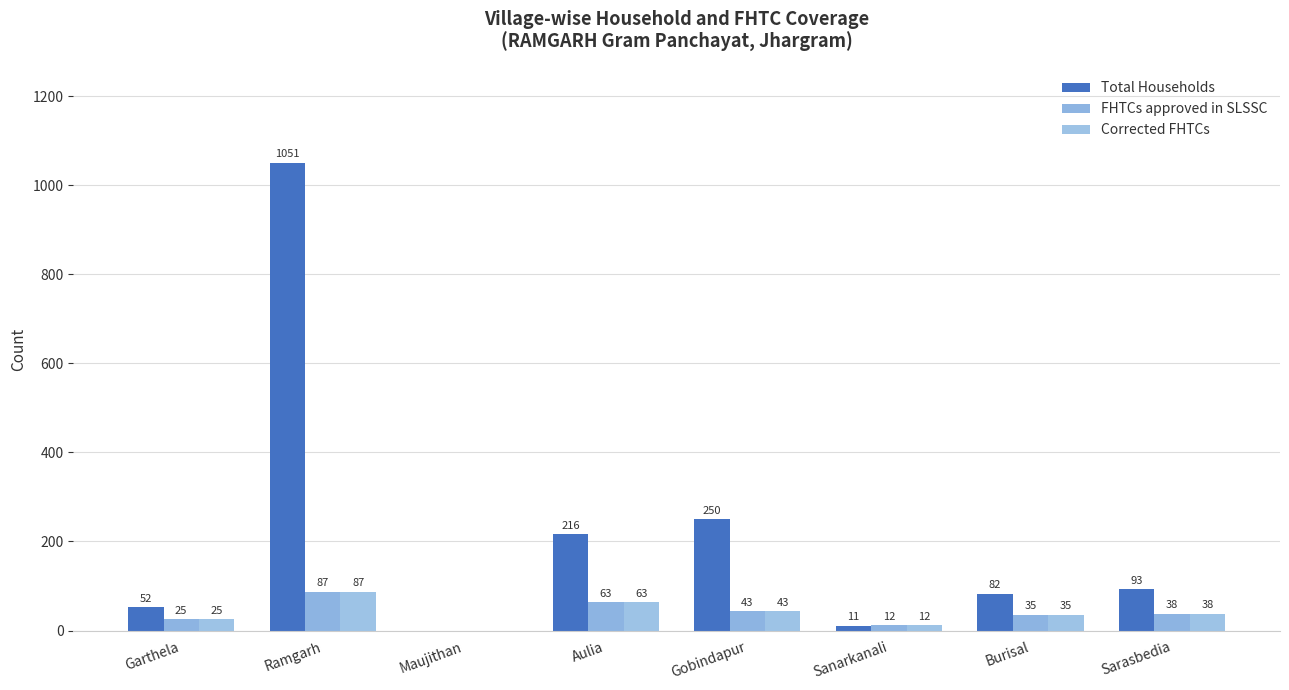

At which category does the chart reach its peak across all series?

Ramgarh